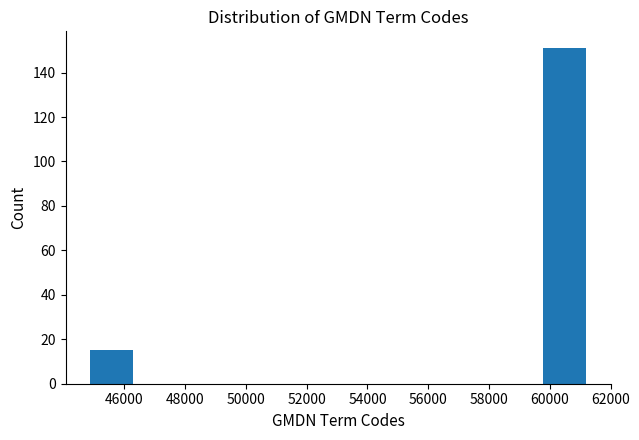

Which range on the x-axis has the tallest bar?

59600 to 61400